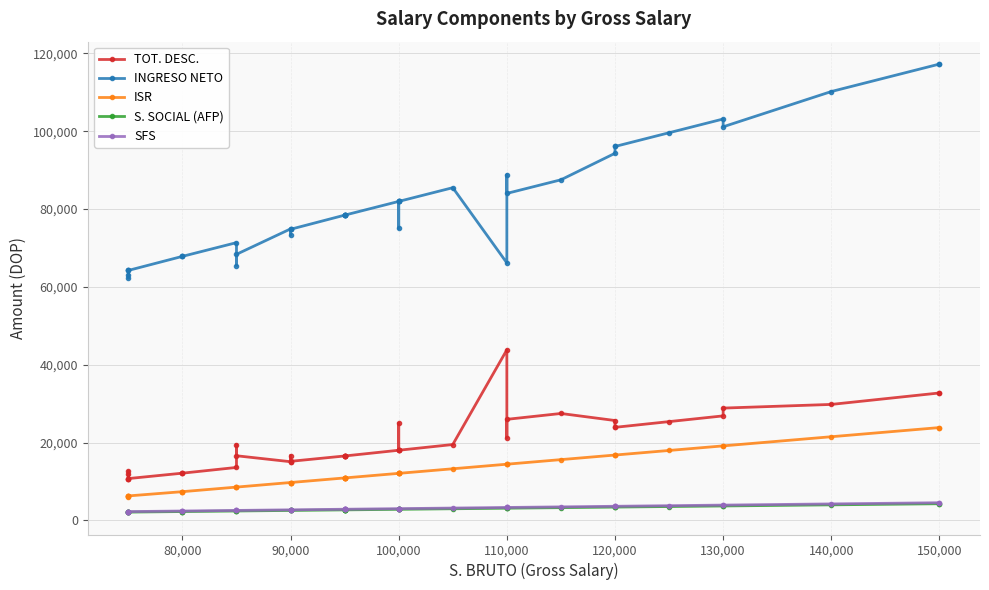

What are all the series names shown in the legend?

TOT. DESC., INGRESO NETO, ISR, S. SOCIAL (AFP), SFS